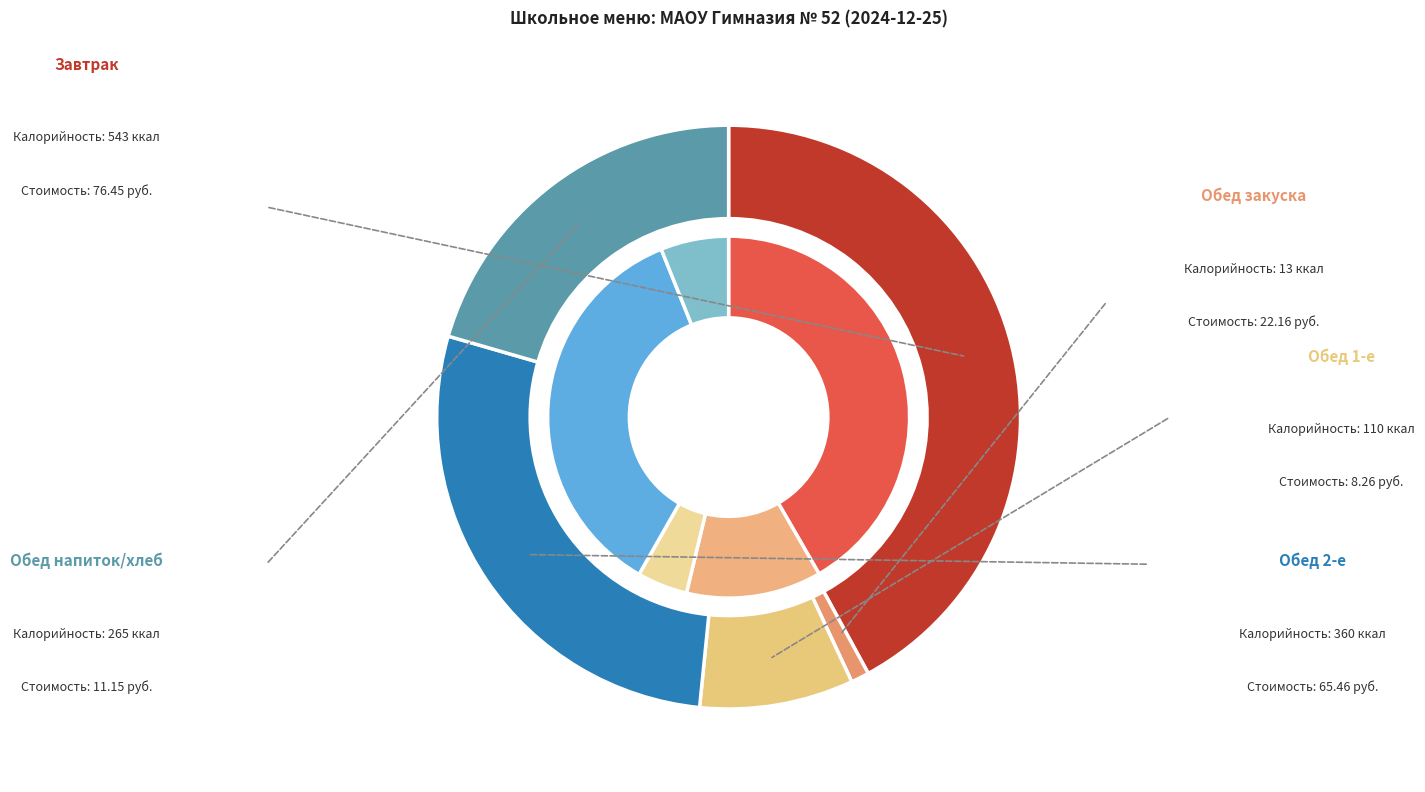

Is the sum of Батон домашний (обед) and Салат из помидоров greater than half?

No